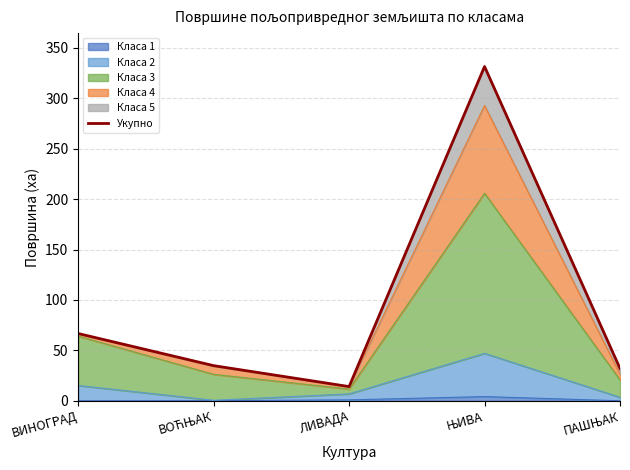

True or false: the data shows 23.6 at ЛИВАДА.

False